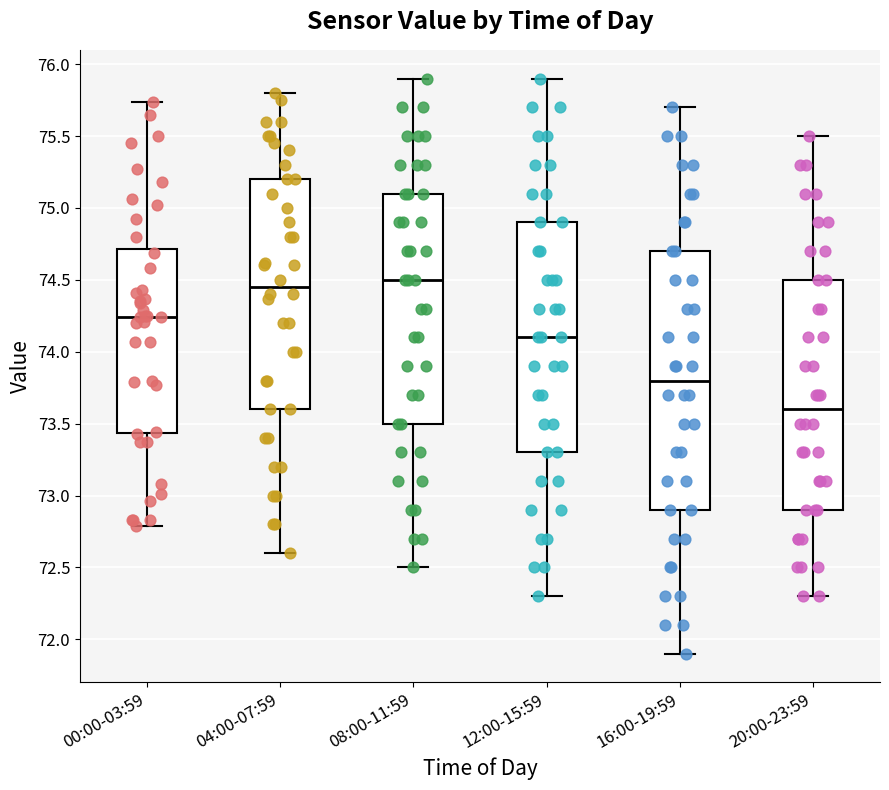

Where is the lower edge of the box for 12:00-15:59 on the y-axis? The values are not printed on the chart, so give them approximately, as read against the axis.

73.30